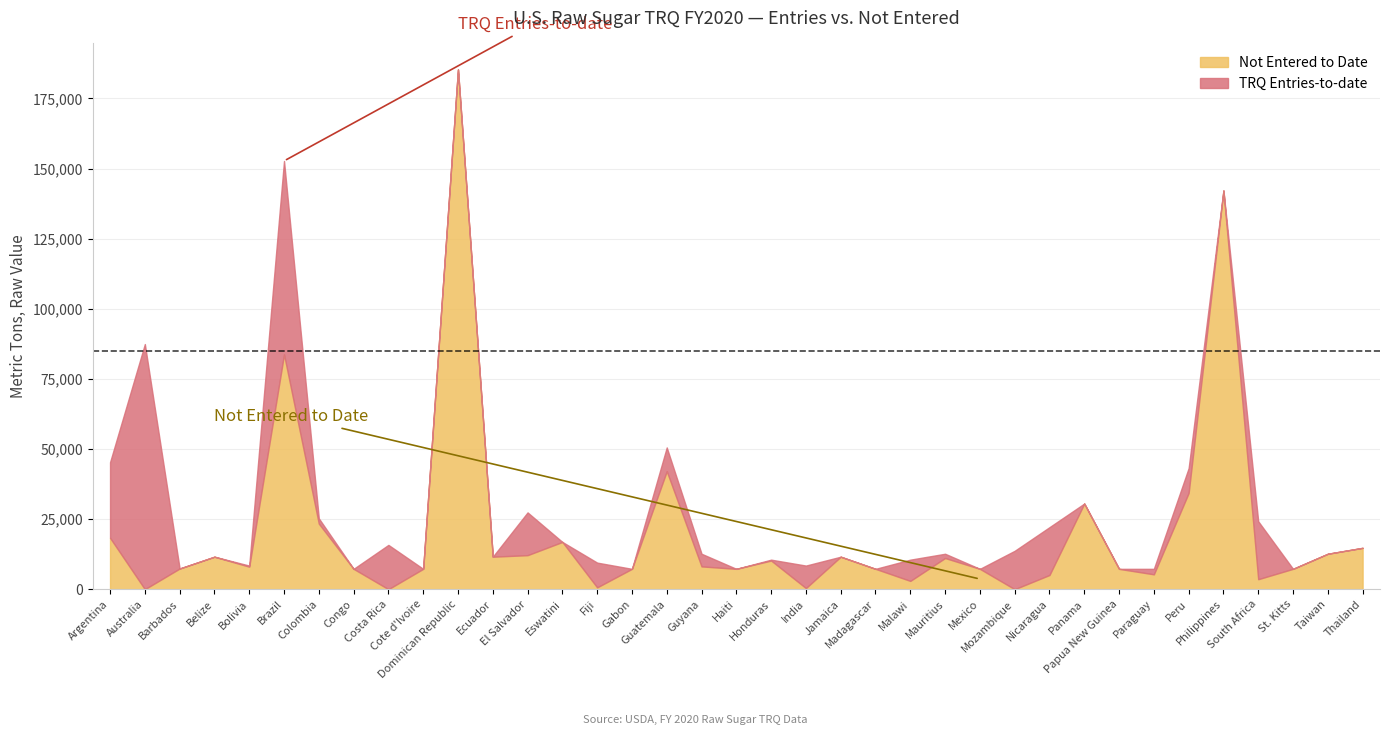

How many positive values does the Not Entered to Date series have?

34